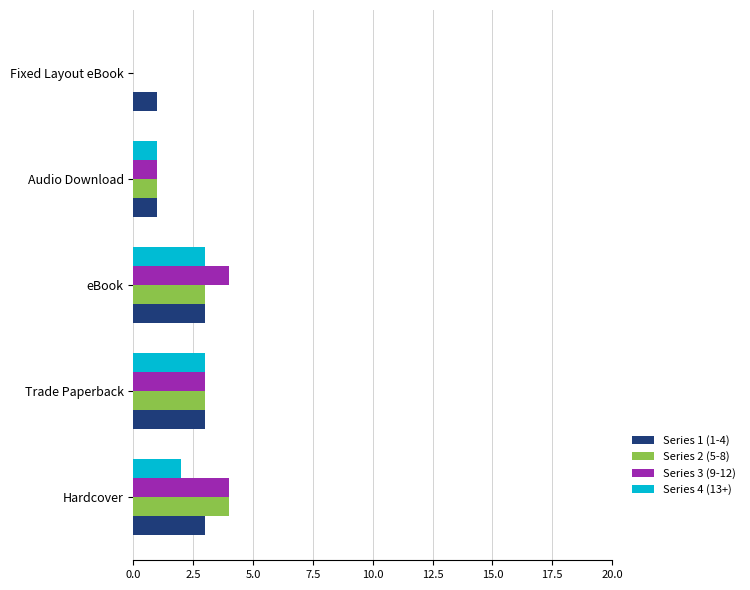

The Series 3 (9-12) series shows 2 at Trade Paperback. True or false?

False